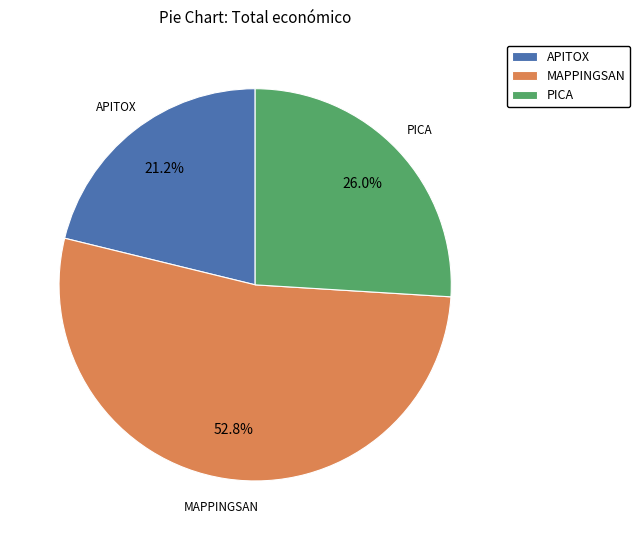

Is there a majority slice in this chart?

Yes